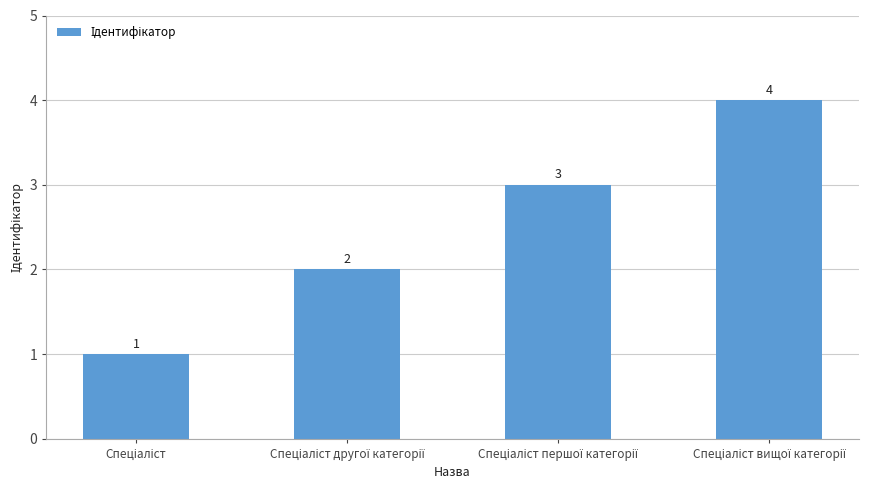

What is the maximum value shown in the chart?

4